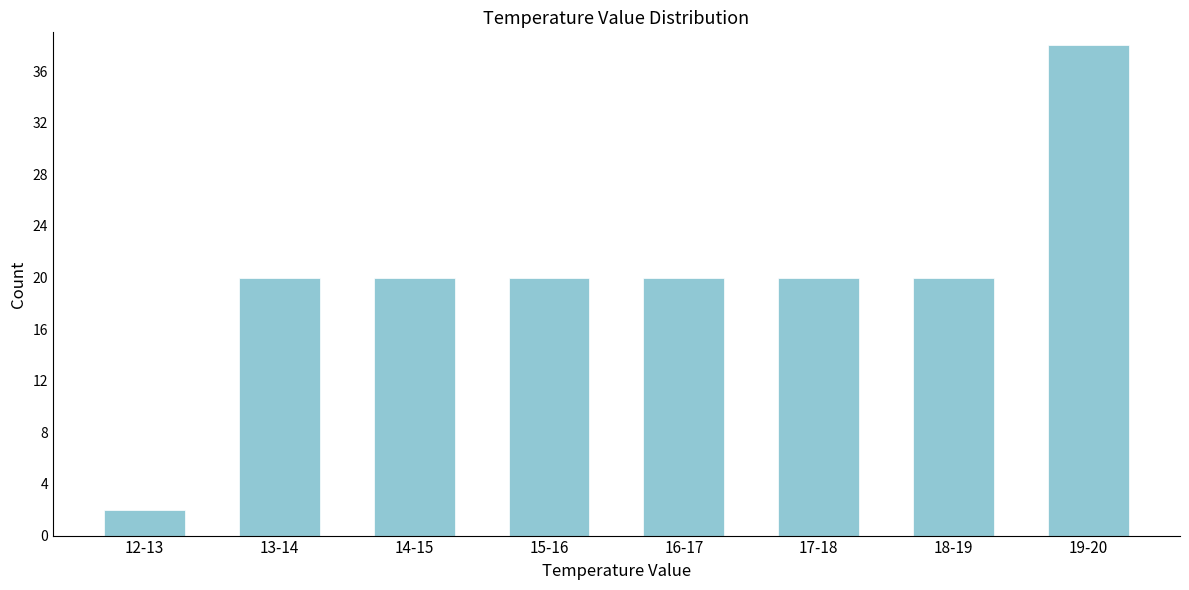

Reading left to right, list all the values displayed in this chart.

12-13=2	13-14=20	14-15=20	15-16=20	16-17=20	17-18=20	18-19=20	19-20=38